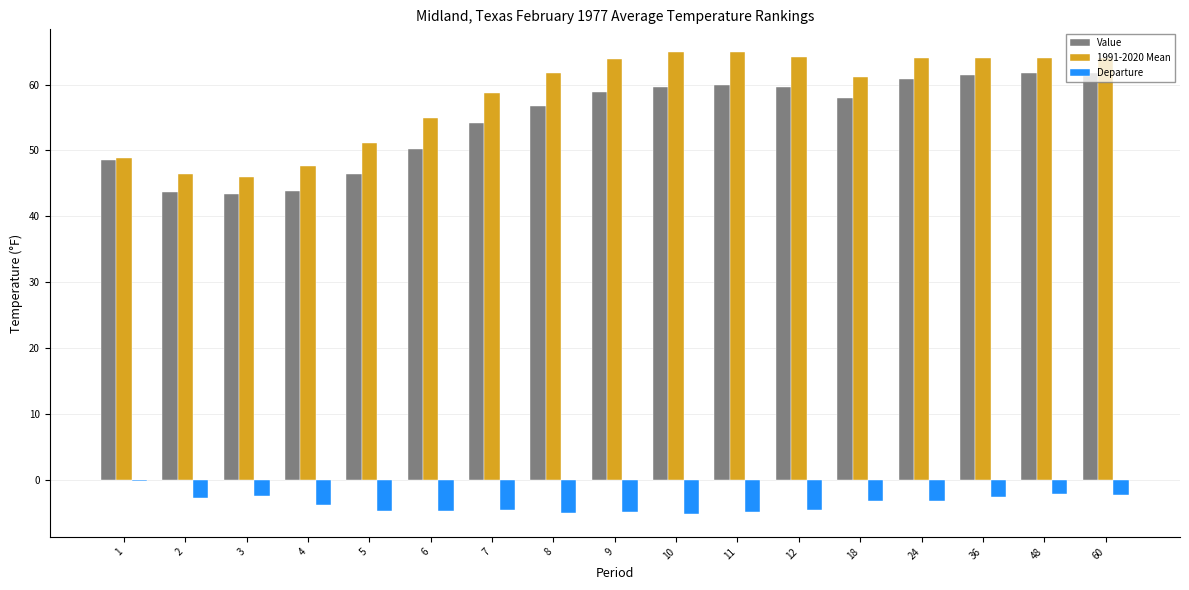

What is the average value of the Value series?

54.6